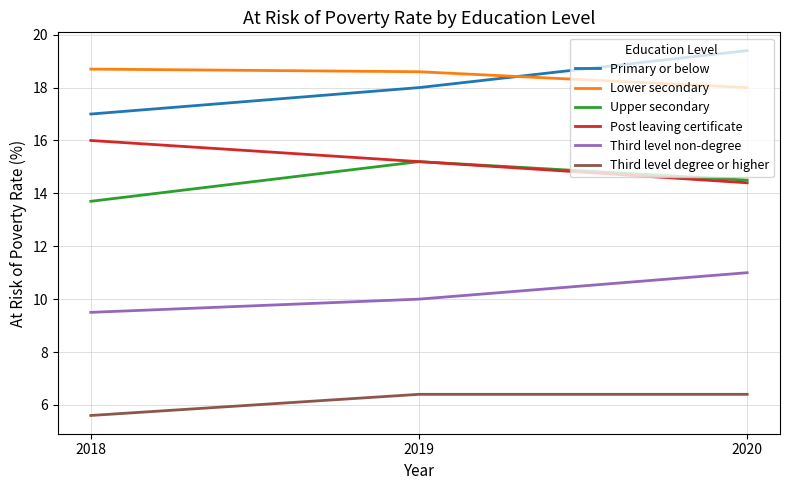

How many series are shown in this chart?

6